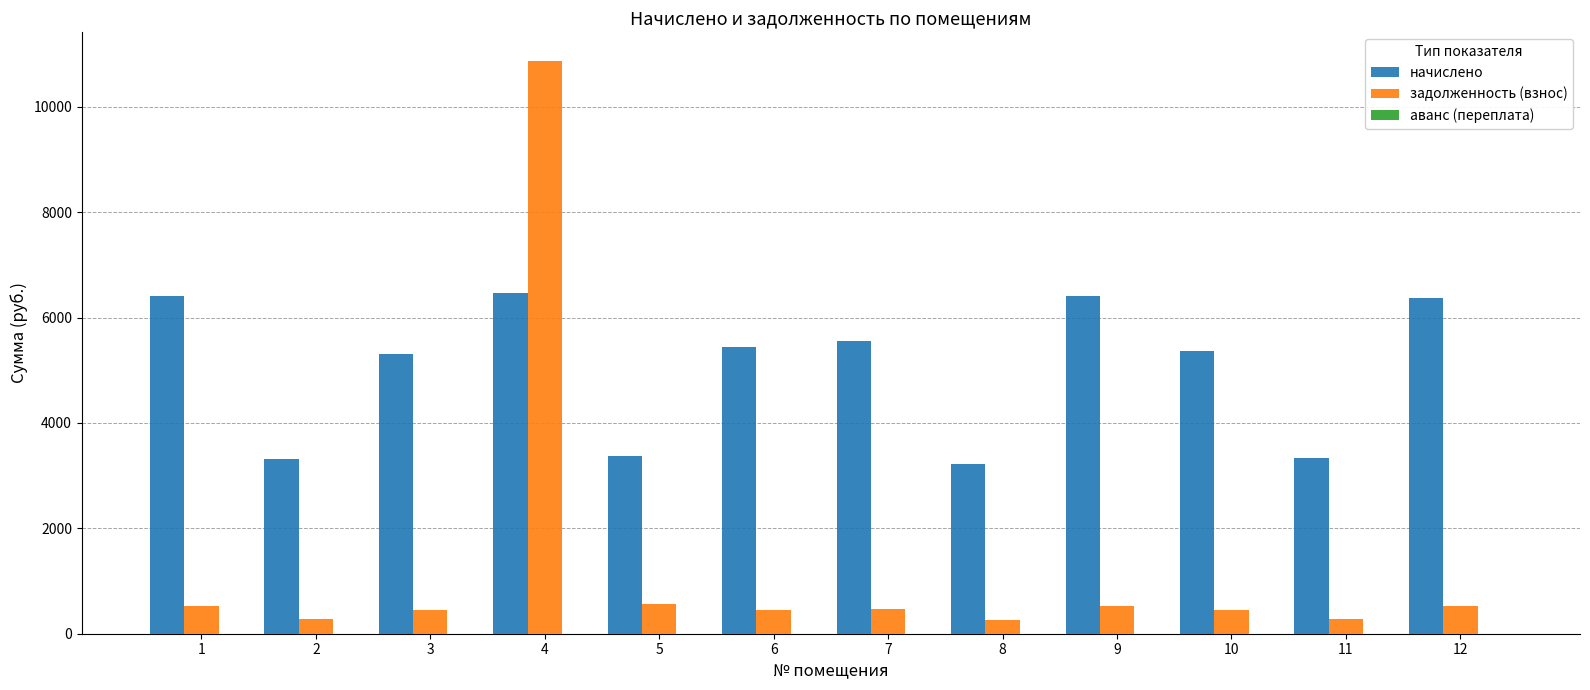

How many bars are there in each group?

2